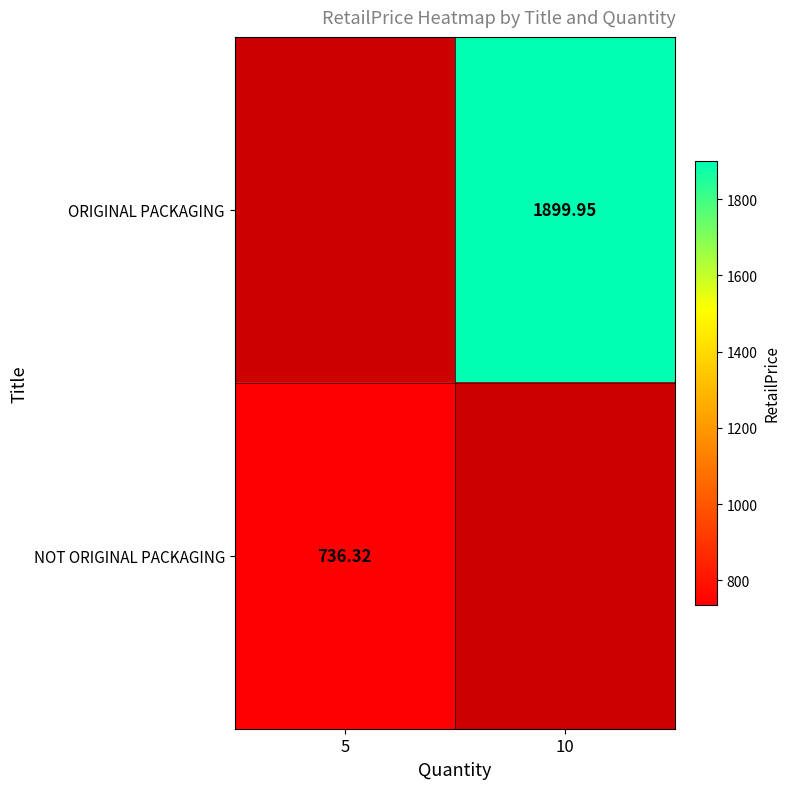

Is the value of ORIGINAL PACKAGING at 10 greater than the value of NOT ORIGINAL PACKAGING at 5?

Yes